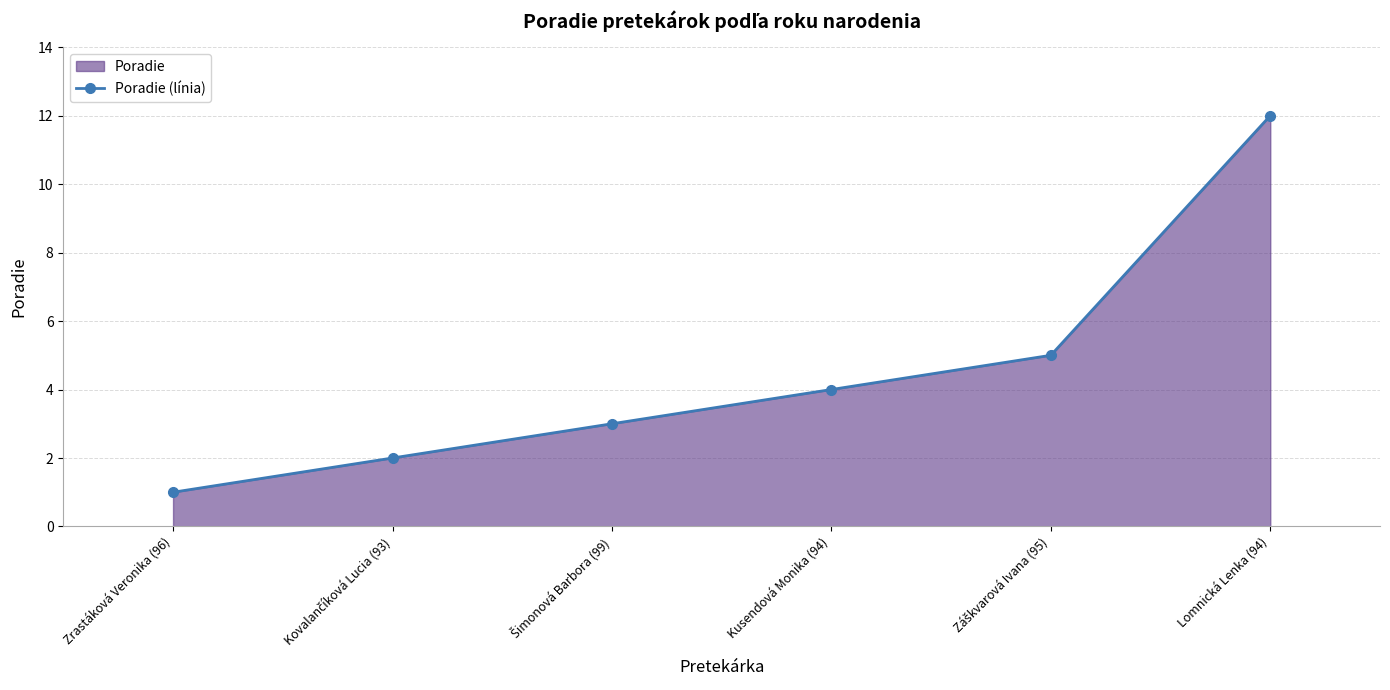

Reading left to right, extract all data points from this chart.

1	2	3	4	5	12